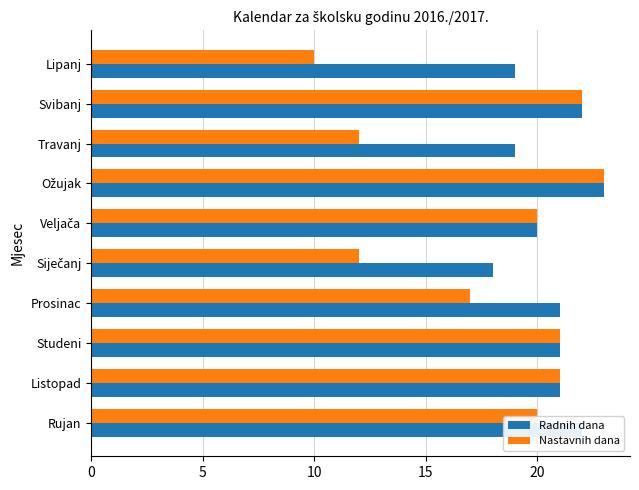

The value of Nastavnih dana at Svibanj is 39. True or false?

False